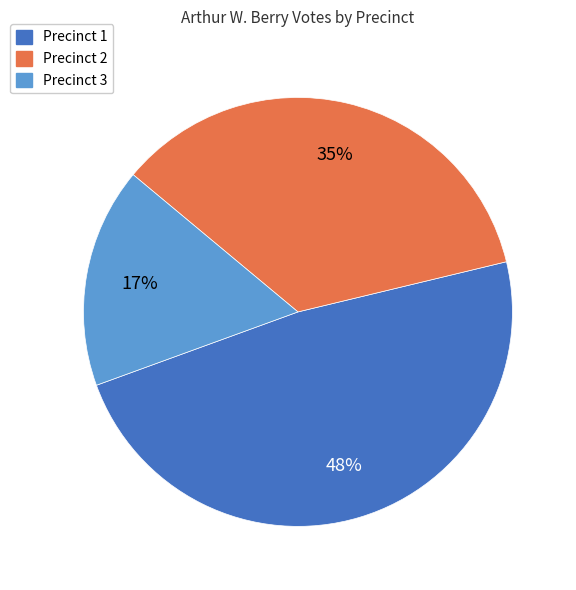

Which category has the smallest portion of the pie?

Precinct 3